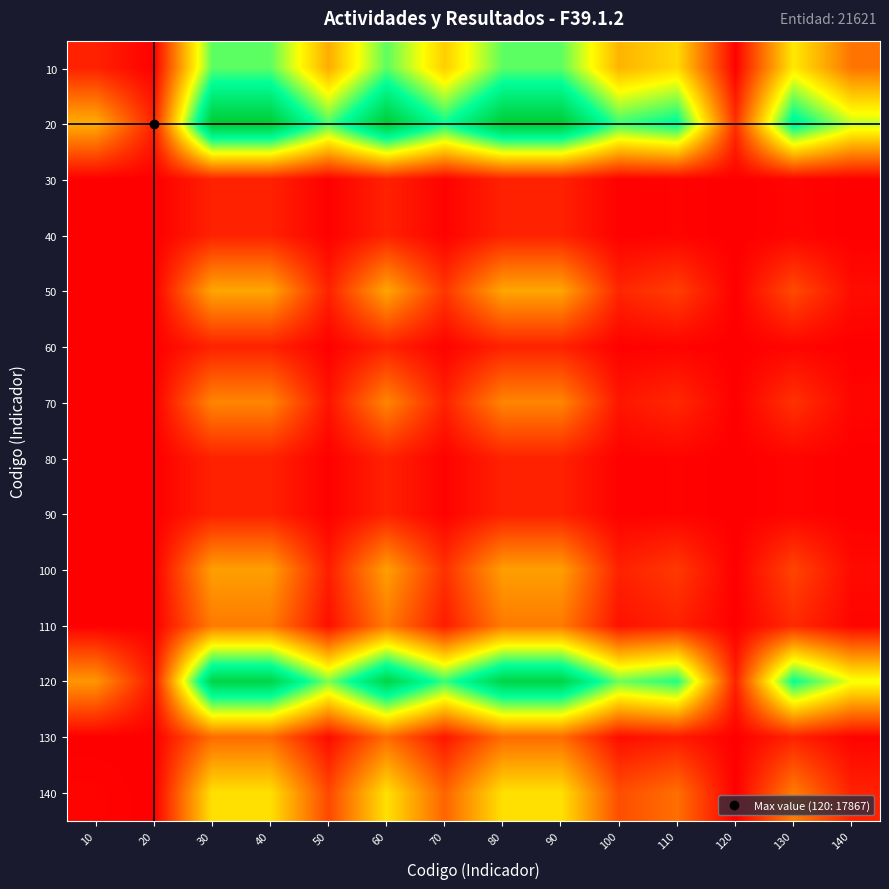

At how many categories does at least one series exceed 9?

5